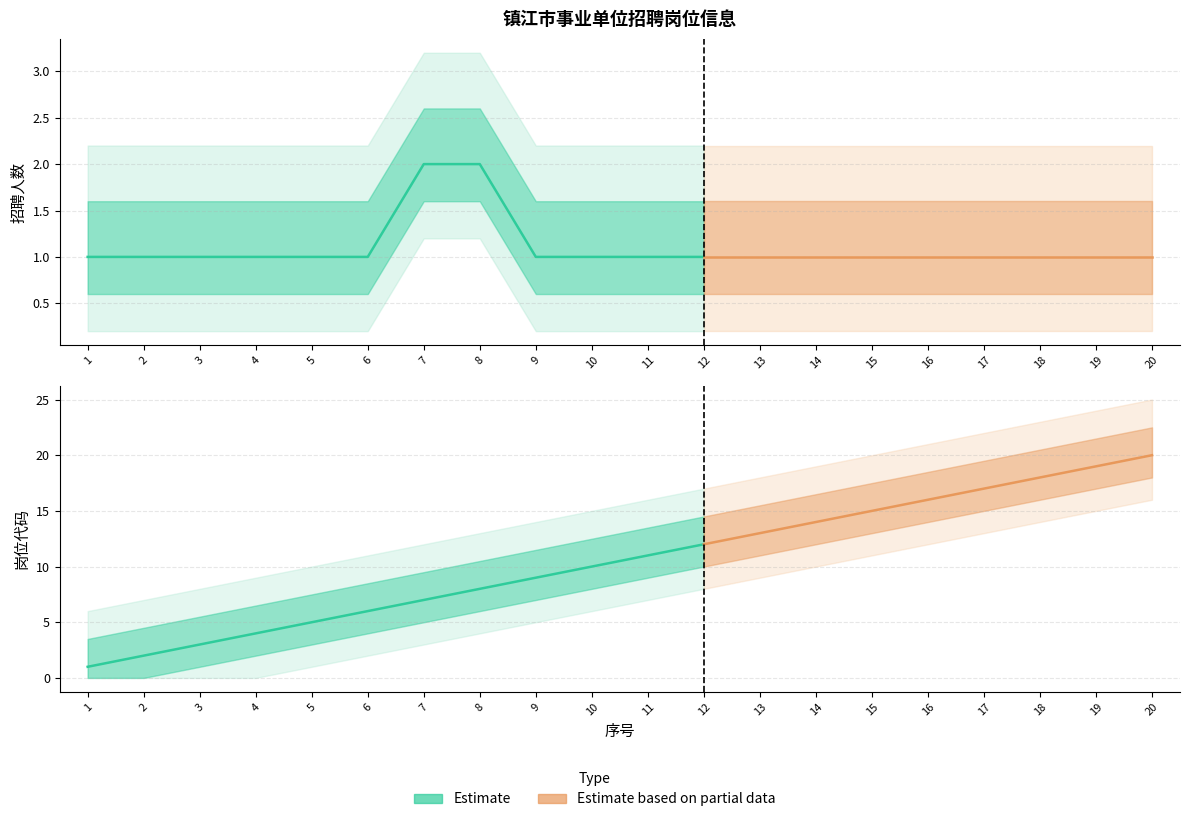

Which category has the highest value in the 岗位代码 series?

20